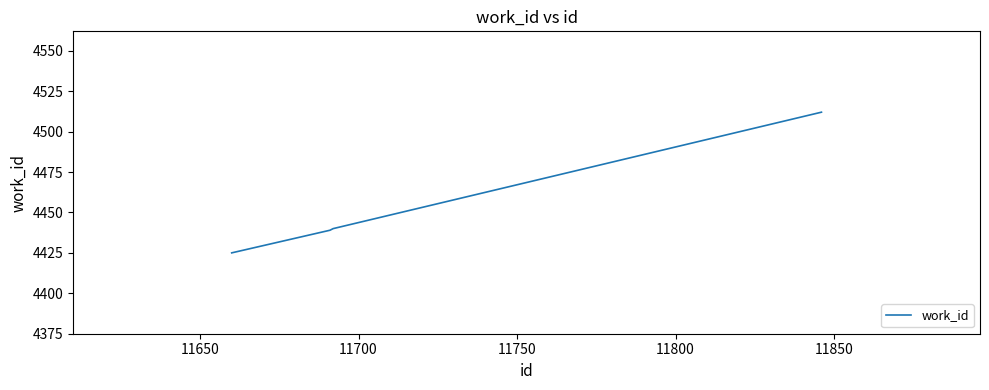

What is the maximum value shown in the chart?

4512